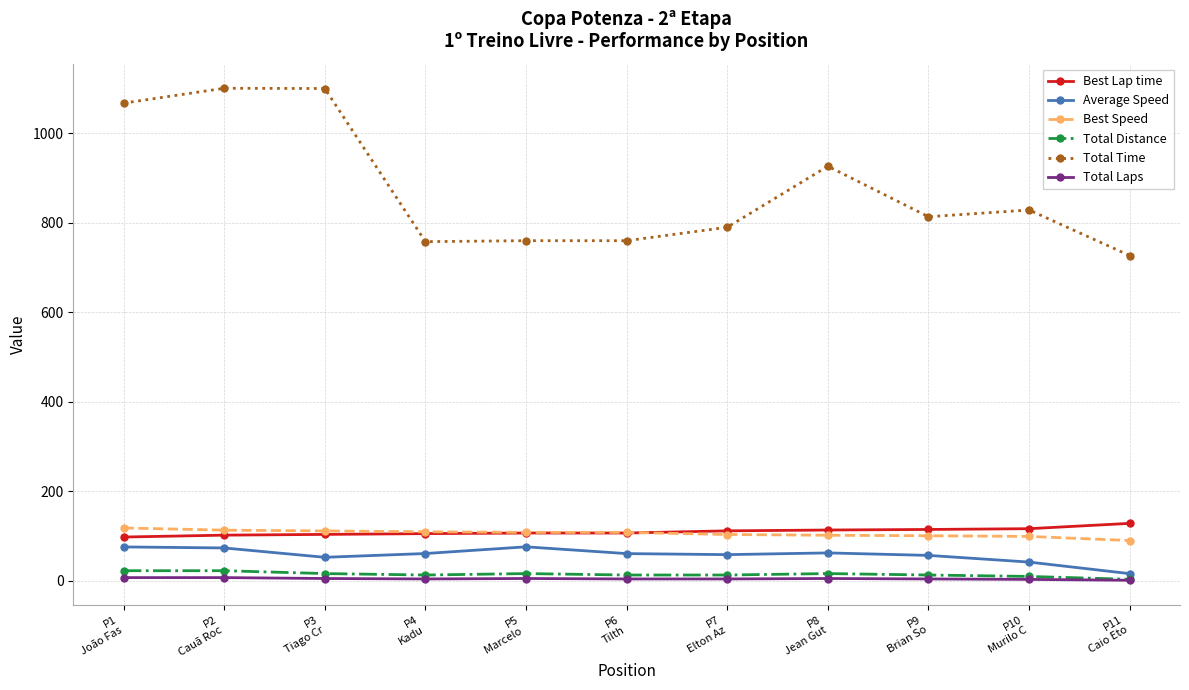

The Best Lap time series shows 106.6 at P5
Marcelo . True or false?

True